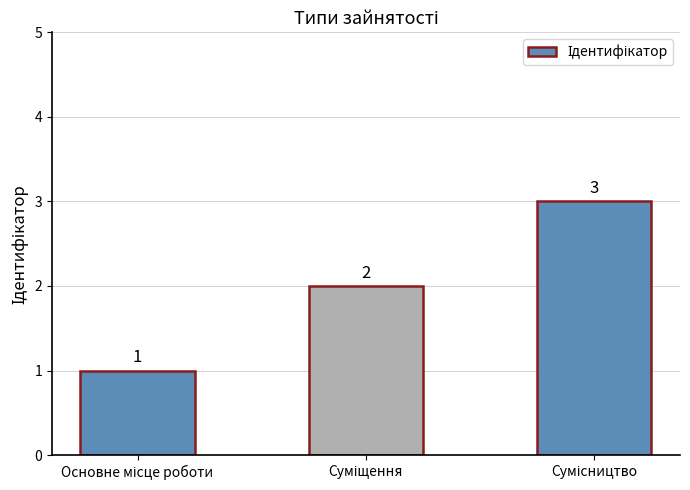

Count the values in the range 1 to 3.

3